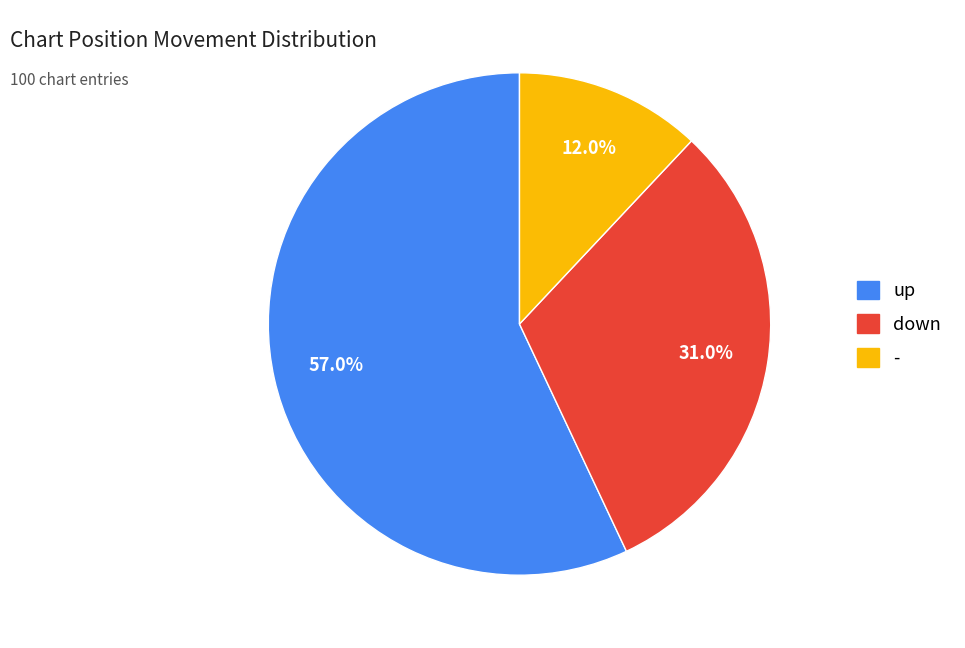

What percentage is the - slice, to the nearest percent?

12%